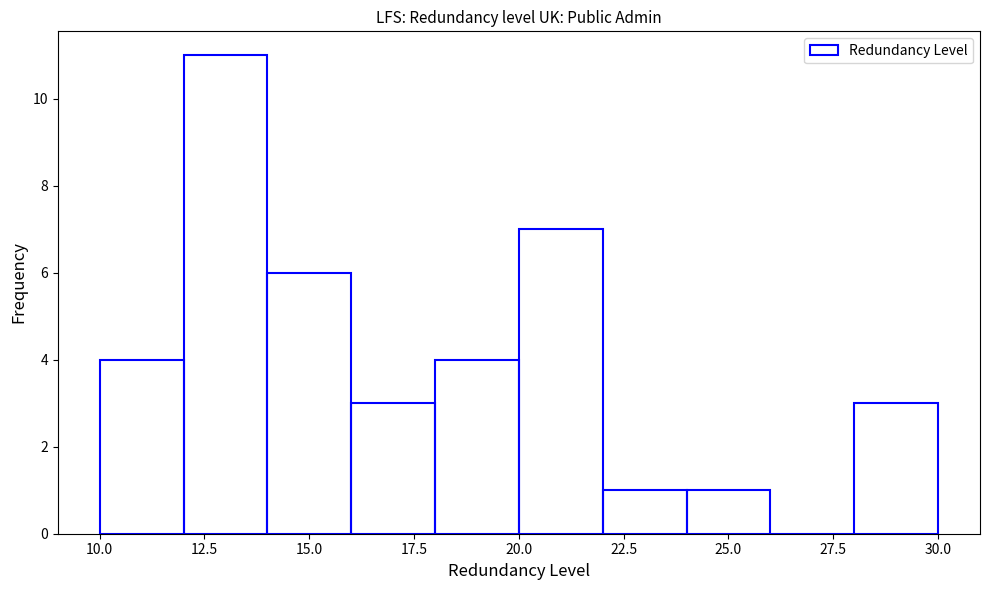

Reading left to right, list every bar in this chart as the range it spans on the x-axis followed by its height. The values are not printed on the chart, so give them approximately, as read against the axis.

10 to 12: 4
12 to 14: 11
14 to 16: 6
16 to 18: 3
18 to 20: 4
20 to 22: 7
22 to 24: 1
24 to 26: 1
26 to 28: 0
28 to 30: 3